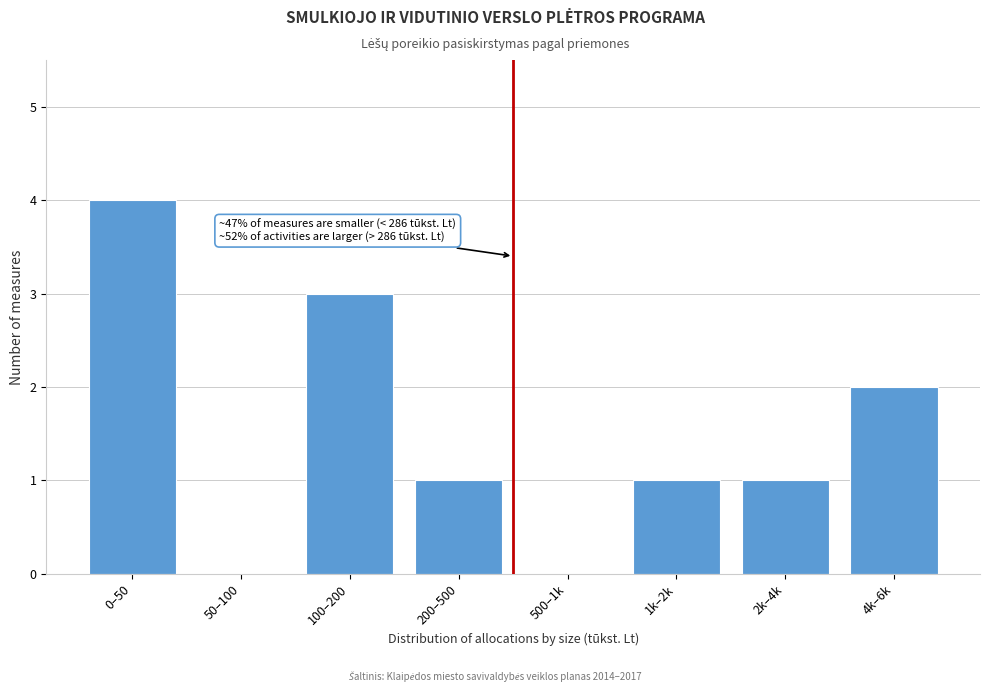

Reading left to right, transcribe all the data shown in this chart.

0–50=4	50–100=0	100–200=3	200–500=1	500–1k=0	1k–2k=1	2k–4k=1	4k–6k=2